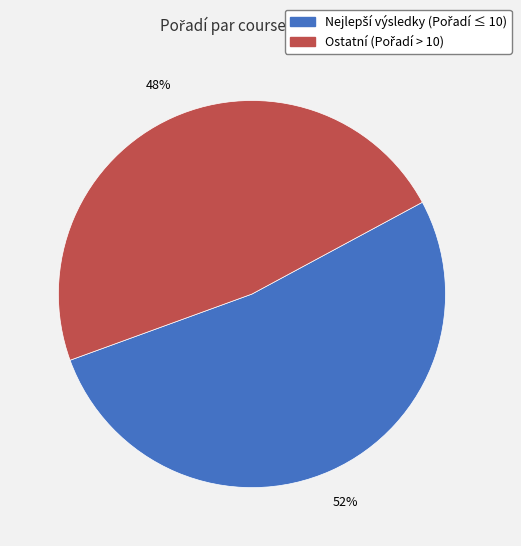

Is there any slice that represents more than half of the pie?

Yes